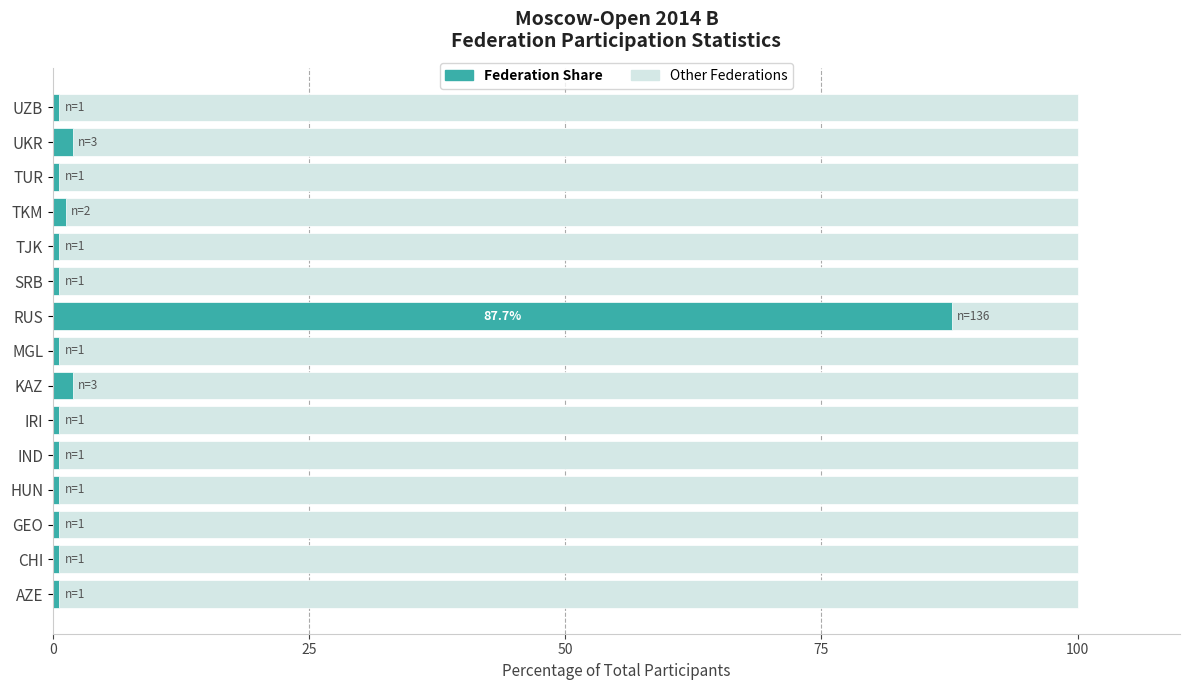

Which category has the highest value in the Federation Share series?

RUS